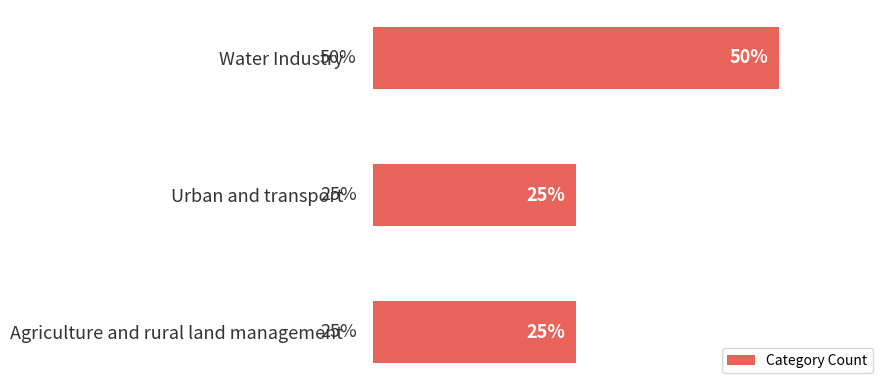

Does the chart contain stacked bars?

No